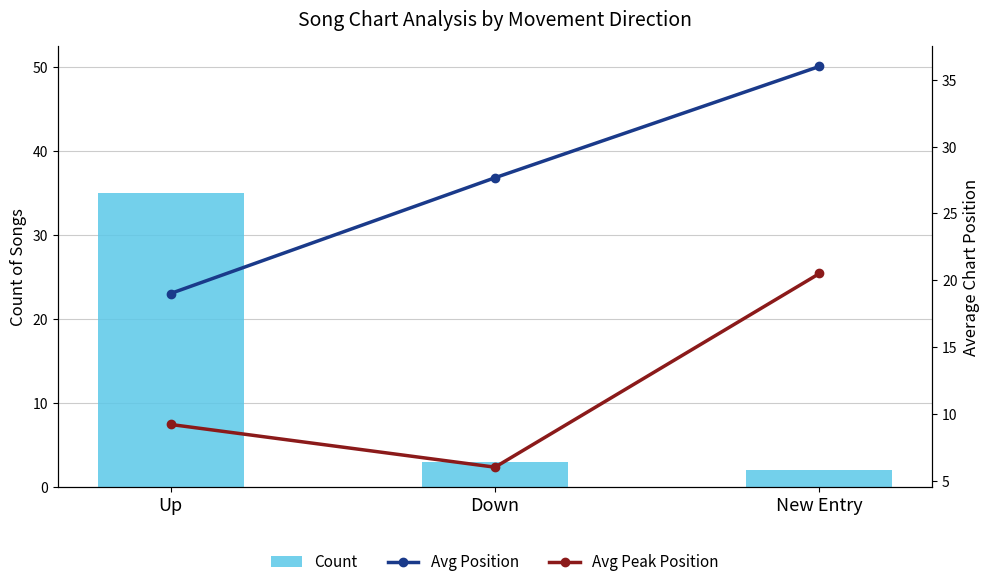

Reading left to right, list all the values displayed in this chart.

Count: 35.0	3.0	2.0
Avg Position: 19.0	27.7	36.0
Avg Peak Position: 9.2	6.0	20.5